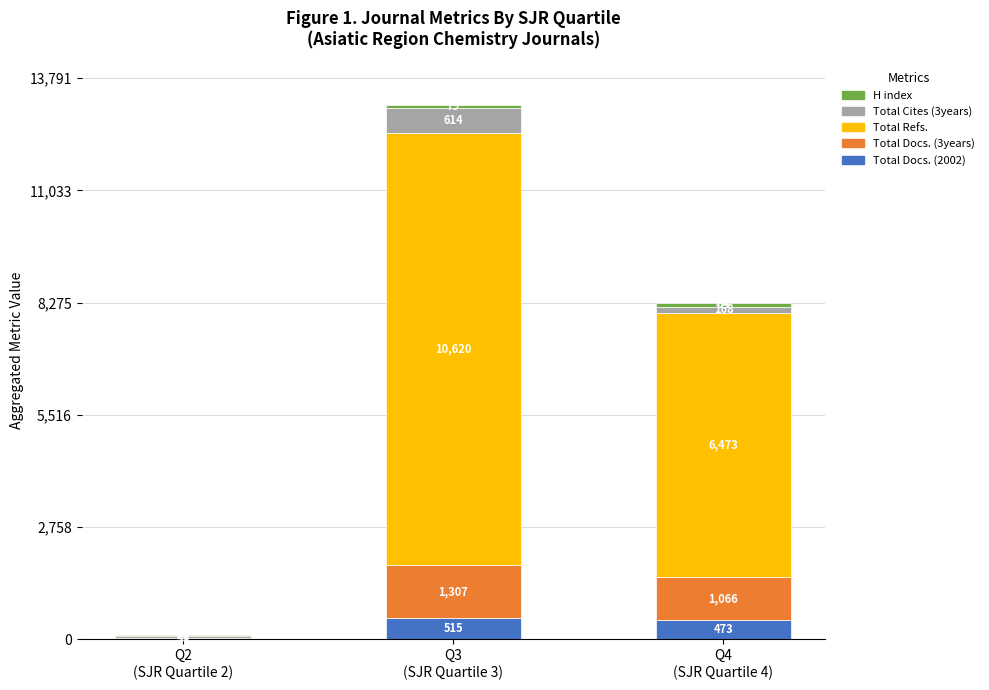

Count the number of categories in the chart.

3